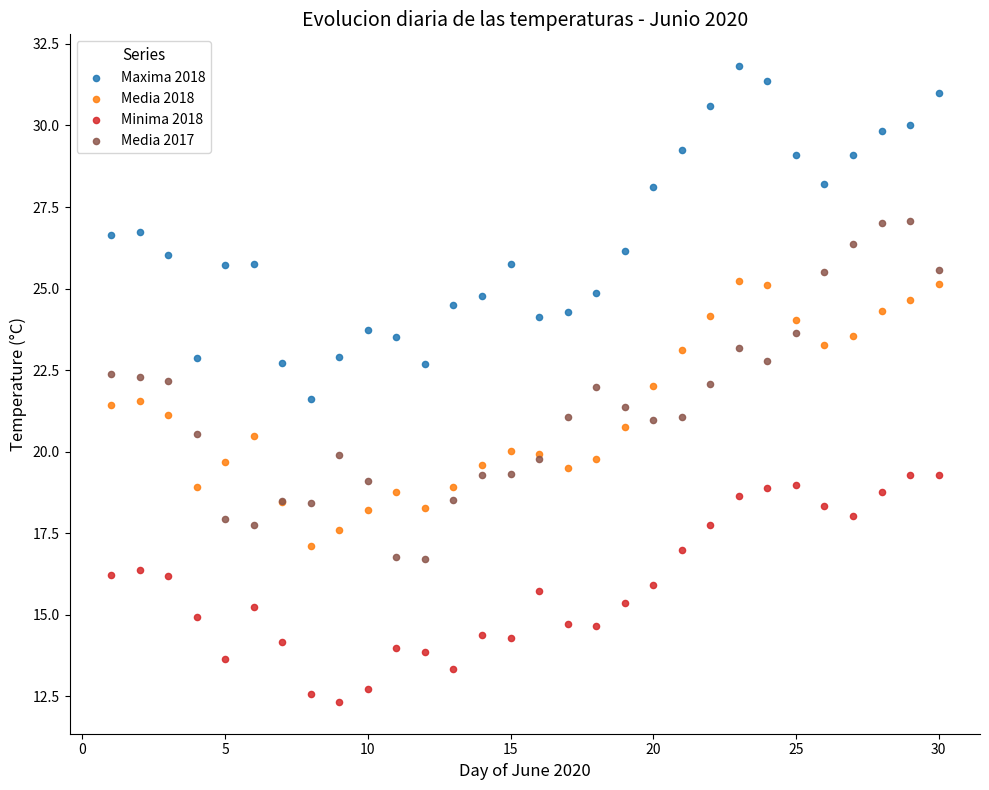

Which series has the widest spread of Y values?

Media 2017